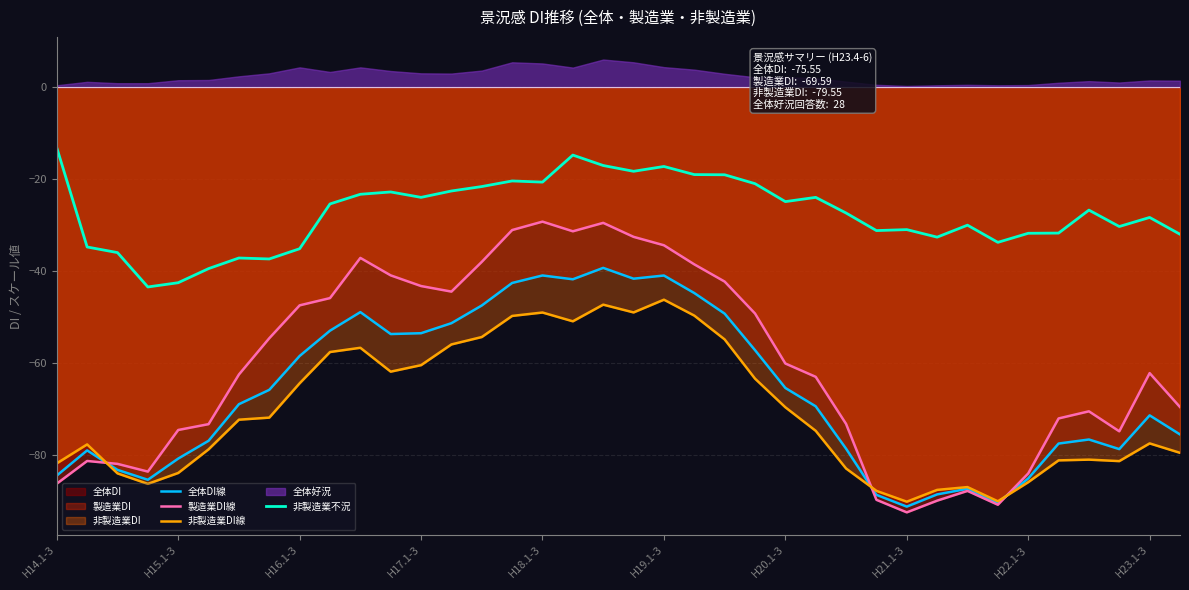

Count the number of categories in the chart.

38